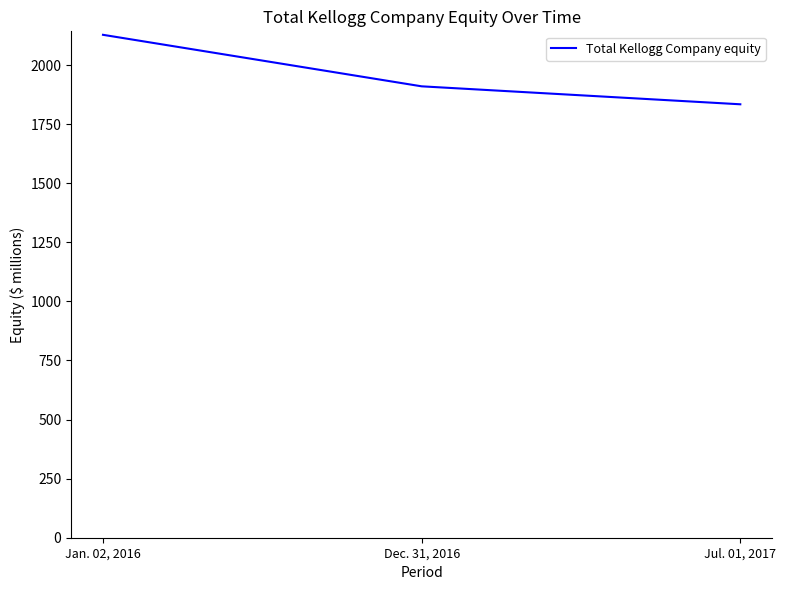

What value does the data have at Jul. 01, 2017?

1834